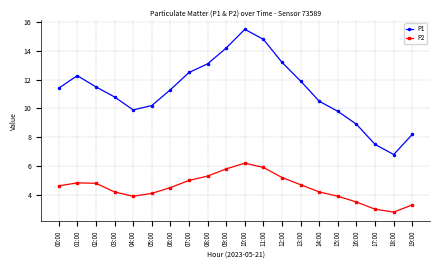

List the series in order of their peak value, lowest first.

P2, P1